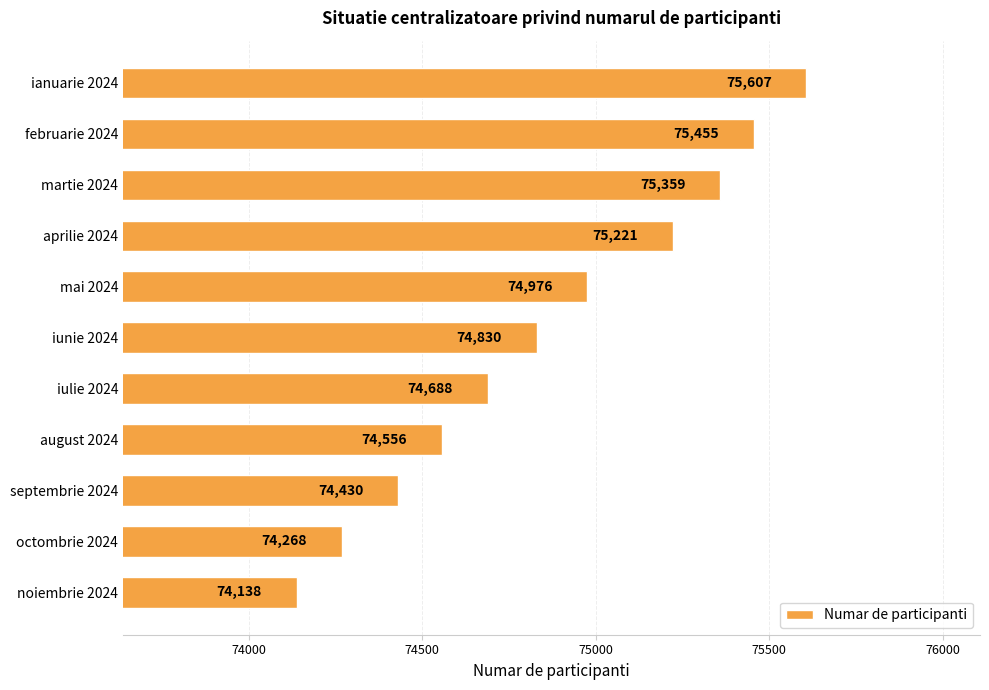

List the labels in order of value, smallest first.

noiembrie 2024, octombrie 2024, septembrie 2024, august 2024, iulie 2024, iunie 2024, mai 2024, aprilie 2024, martie 2024, februarie 2024, ianuarie 2024